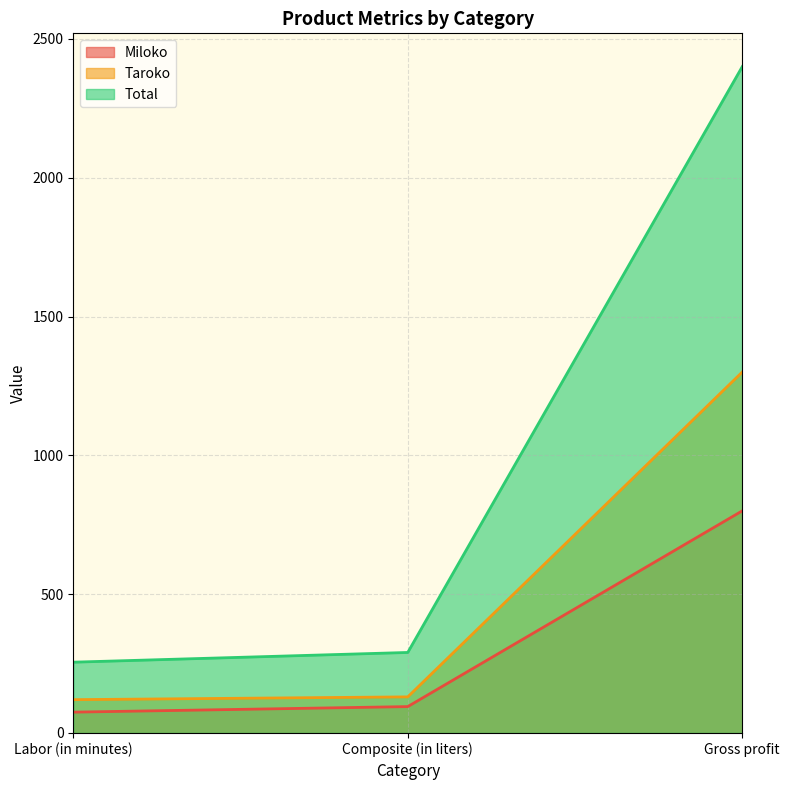

List the series in order of their peak value, lowest first.

Miloko, Taroko, Total